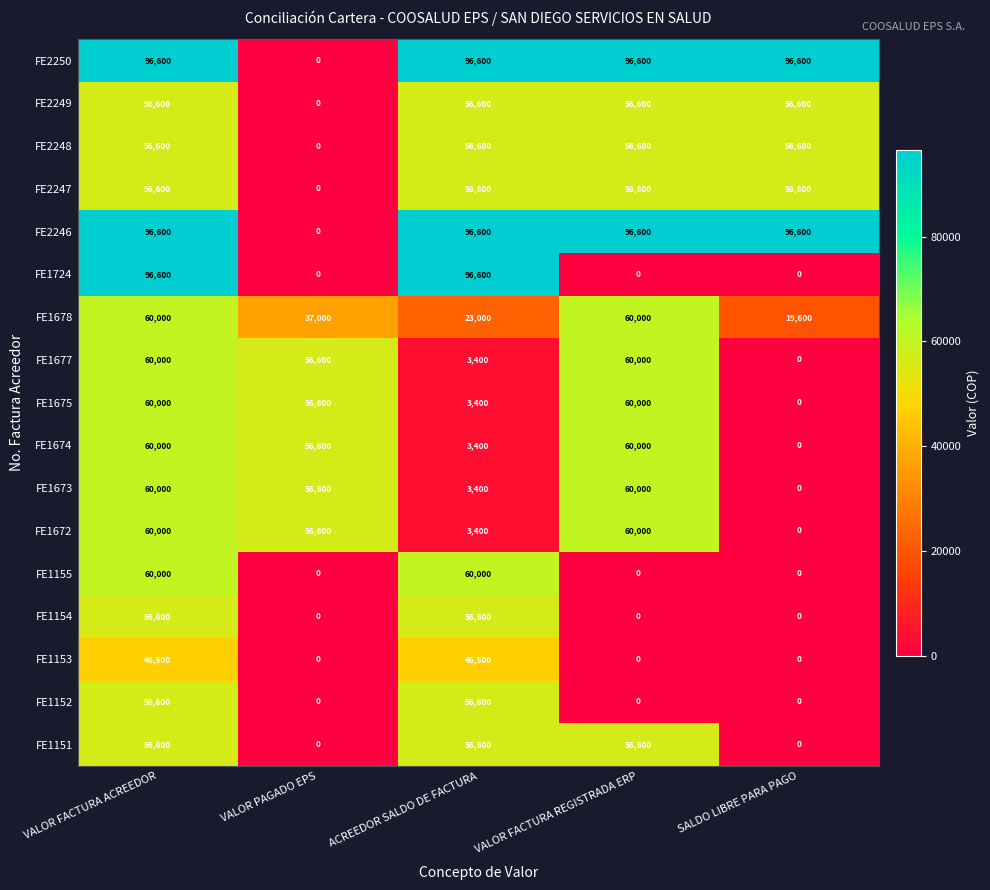

The value of FE1151 at SALDO LIBRE PARA PAGO is 0. True or false?

True